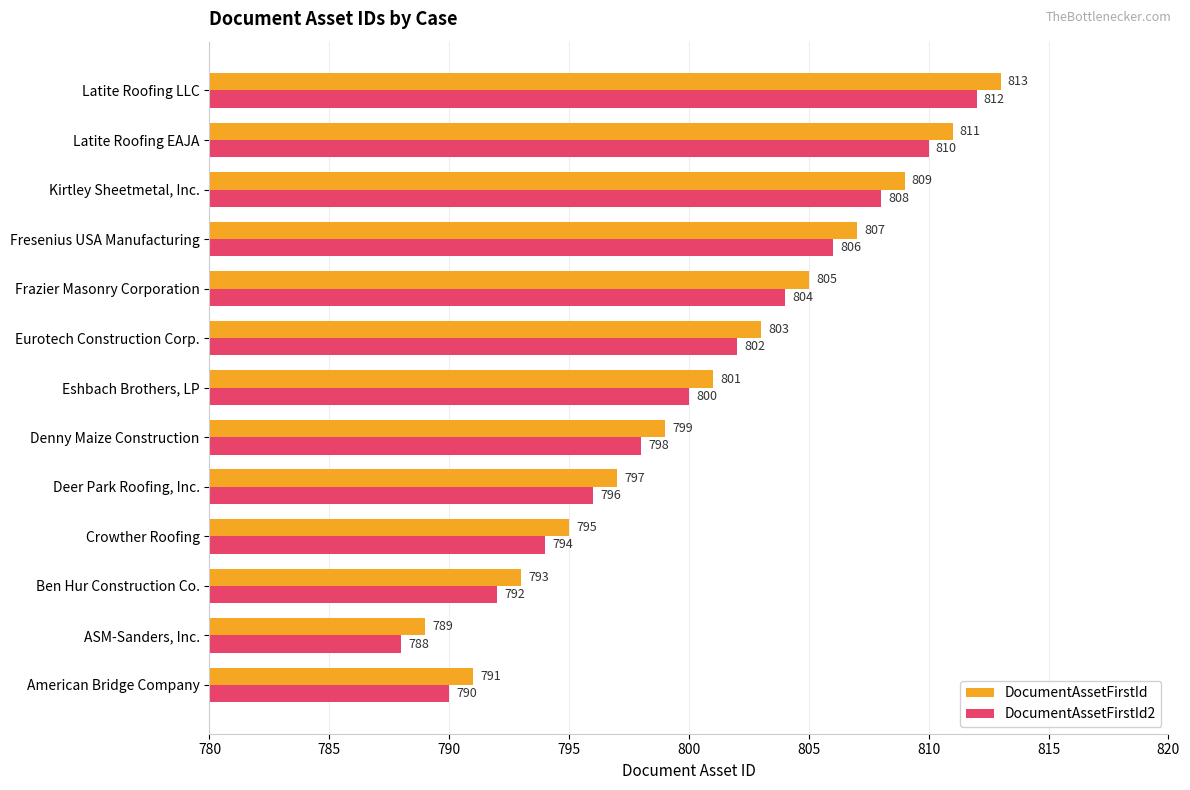

What is the total value across all series at Frazier Masonry Corporation?

1609